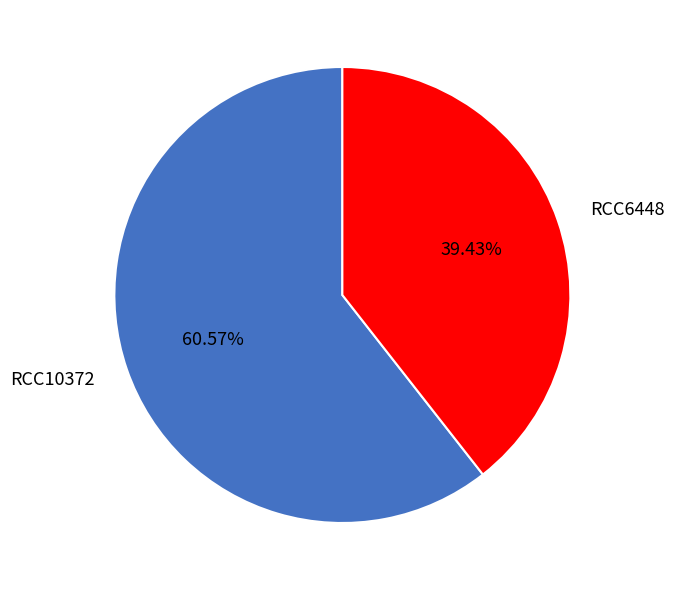

Is it true that RCC10372 is 51% of the pie?

False